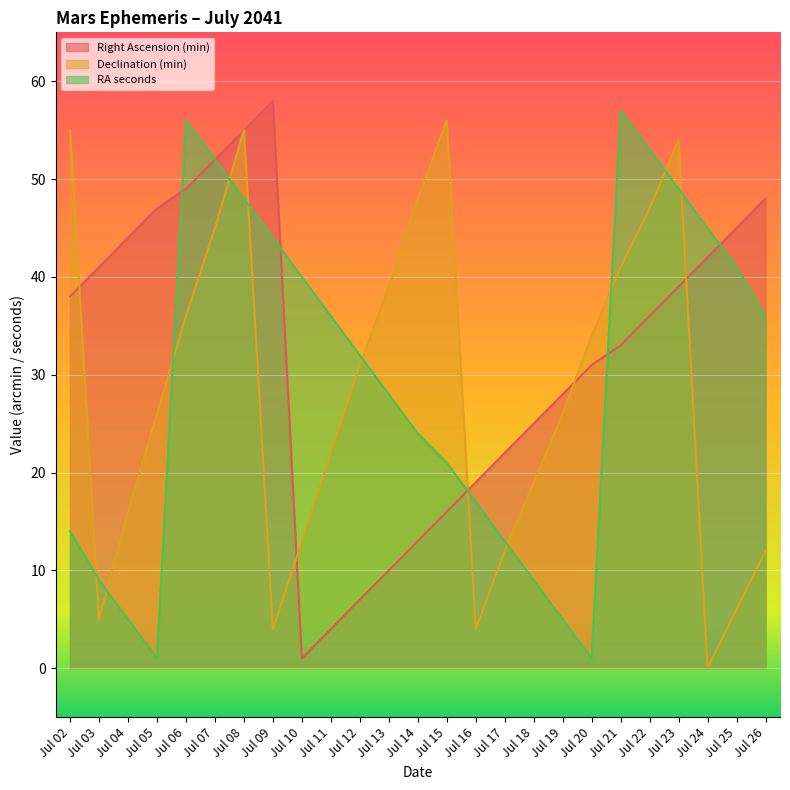

Which has a higher value, Jul 17 or Jul 20?

Jul 20